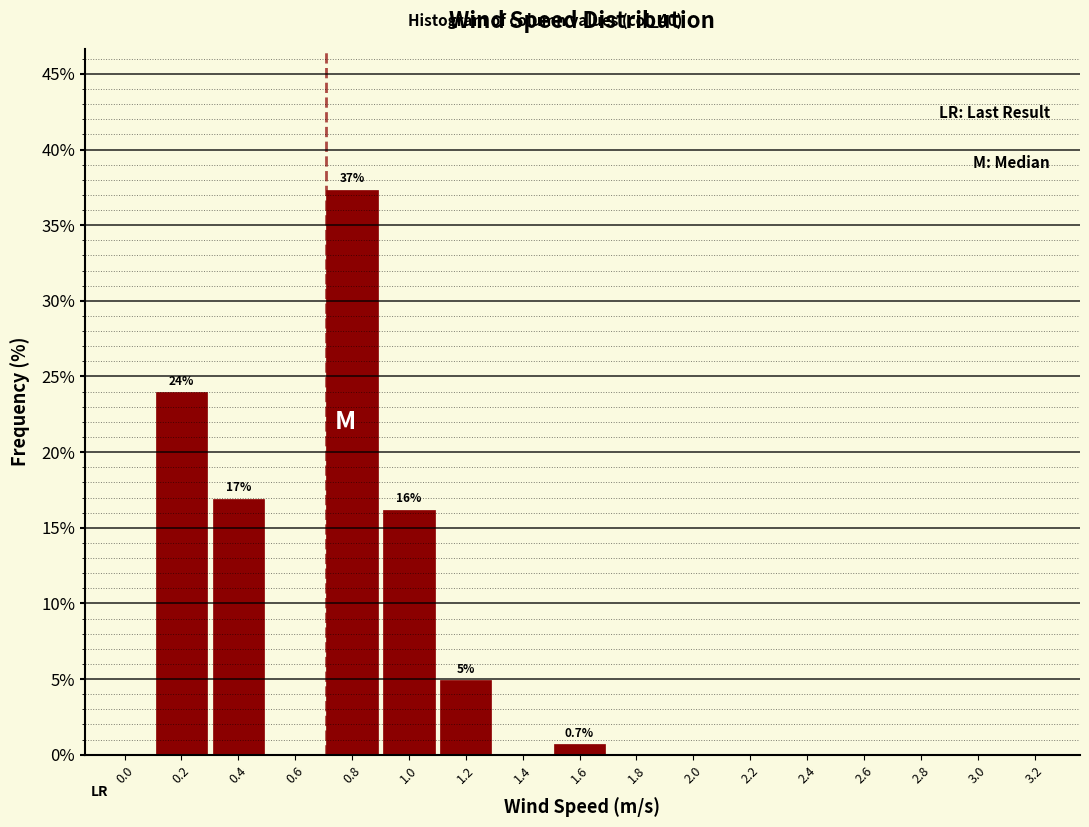

Reading left to right, list all the values displayed in this chart.

0.0=0.0	0.2=23.9	0.4=16.9	0.6=0.0	0.8=37.3	1.0=16.2	1.2=4.9	1.4=0.0	1.6=0.7	1.8=0.0	2.0=0.0	2.2=0.0	2.4=0.0	2.6=0.0	2.8=0.0	3.0=0.0	3.2=0.0